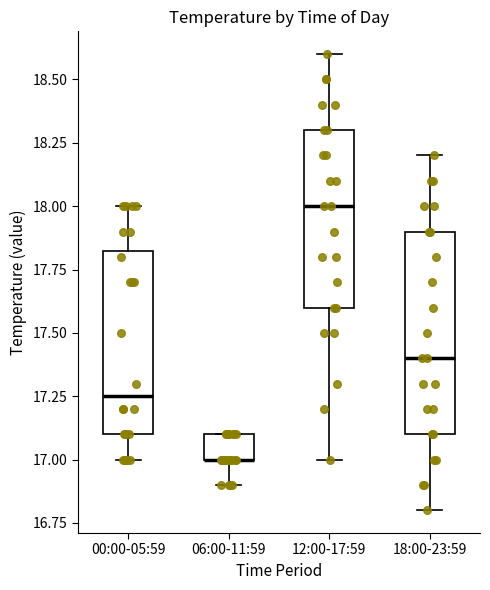

Reading left to right, transcribe this box plot: for each box, give where its median line is, the range the box spans, and where its two whiskers end, as read against the y-axis. The values are not printed on the chart, so give them approximately, as read against the axis.

00:00-05:59: median 17.25, box 17.10 to 17.85, whiskers 17.00 to 18.00
06:00-11:59: median 17.00 (drawn on the box's lower edge), box 17.00 to 17.10, whiskers 16.90 to 17.10
12:00-17:59: median 18.00, box 17.60 to 18.30, whiskers 17.00 to 18.60
18:00-23:59: median 17.40, box 17.10 to 17.90, whiskers 16.80 to 18.20